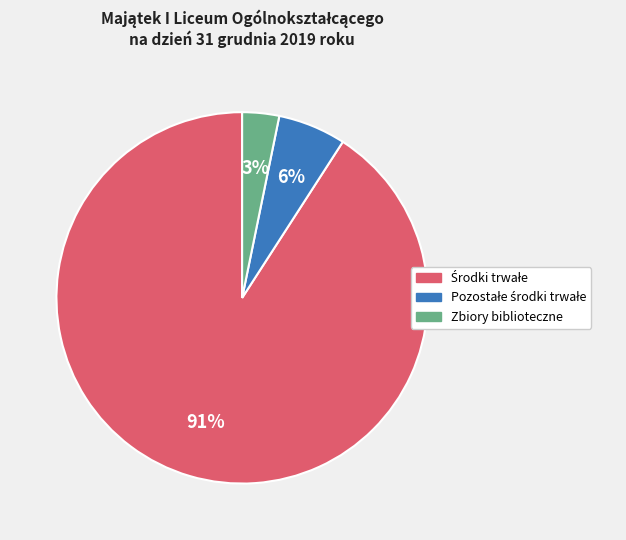

To the nearest percent, what is the average slice percentage?

33%